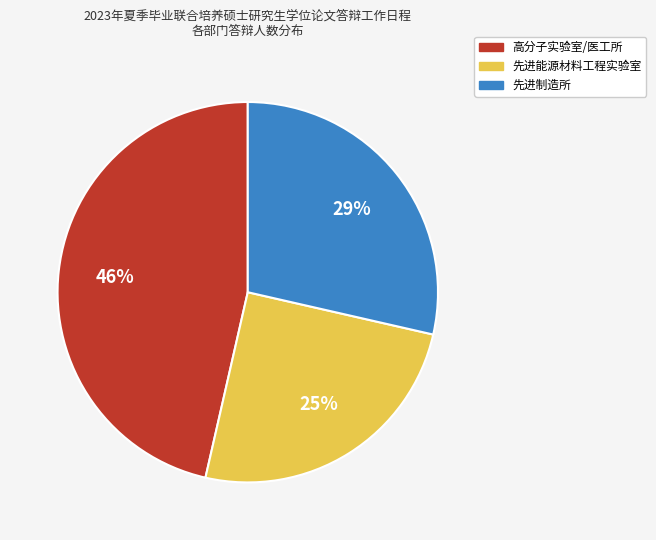

Do 先进制造所 and 先进能源材料工程实验室 together represent more than half of the pie?

Yes